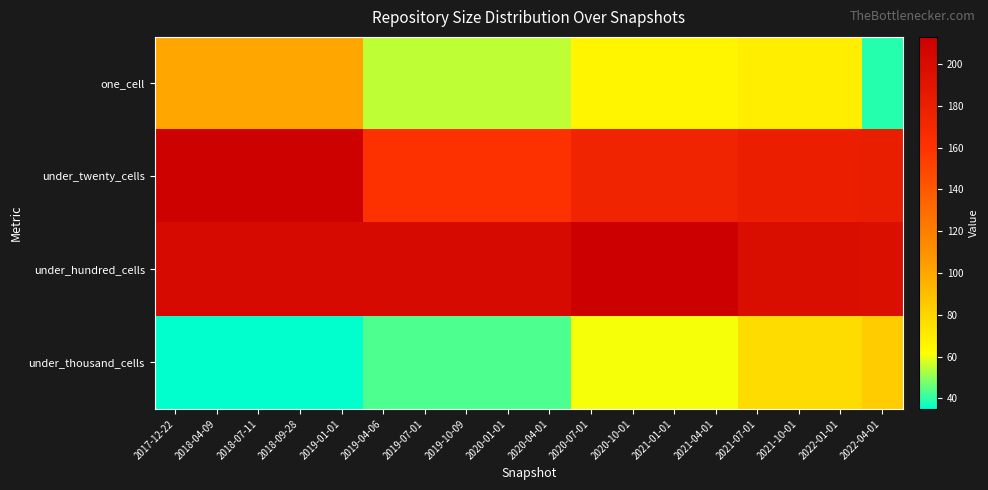

Which series has the widest spread of values?

one_cell